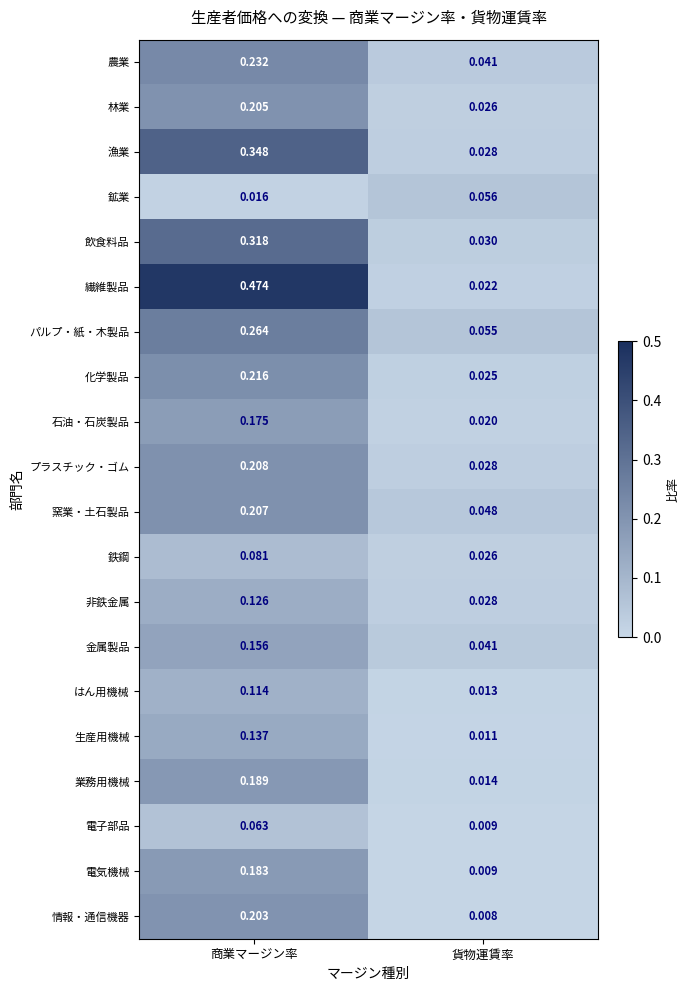

At which label does 化学製品 reach its minimum?

貨物運賃率